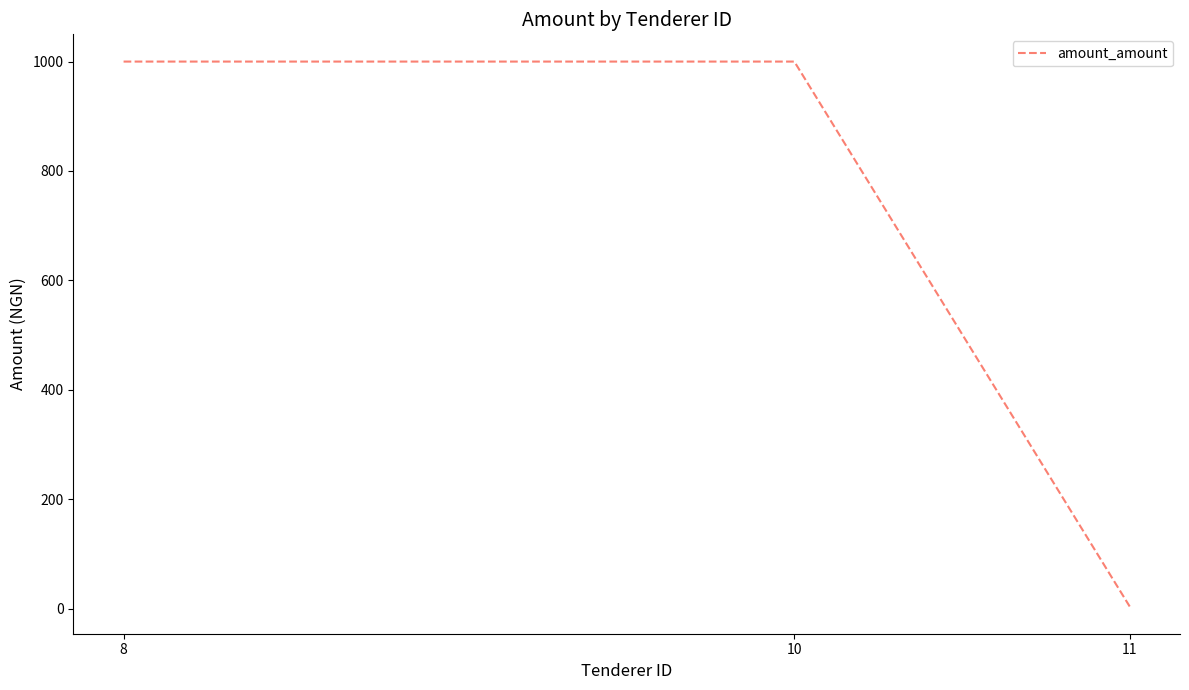

How many values are between 4 and 1000?

3